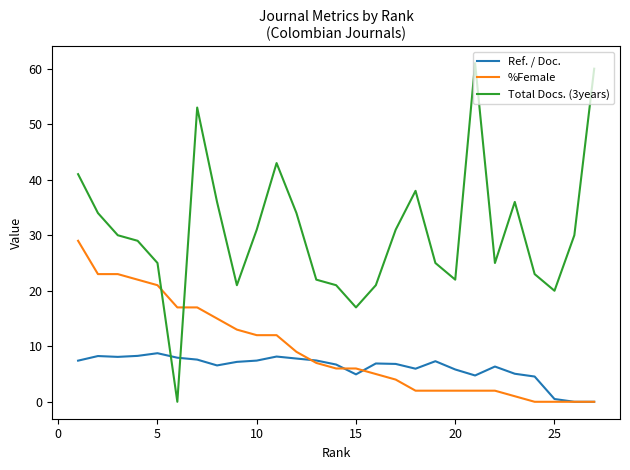

At how many categories does at least one series exceed 46?

3